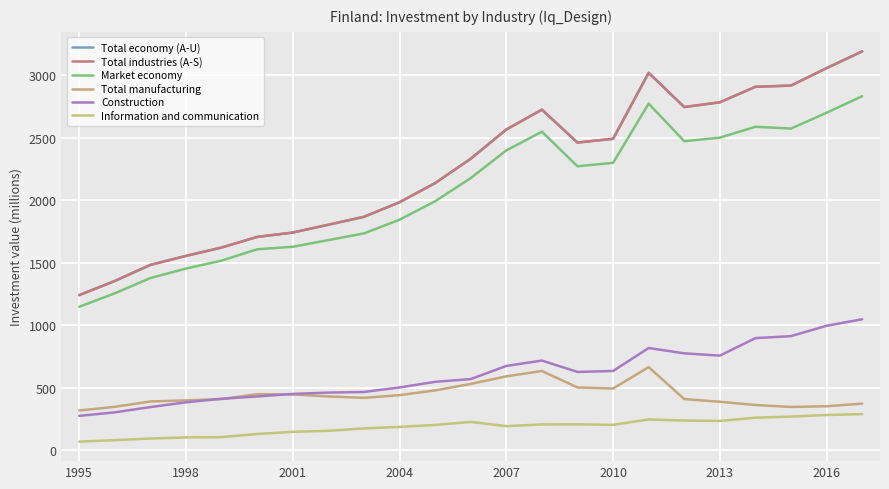

Is this an area chart (filled region under the line)?

No